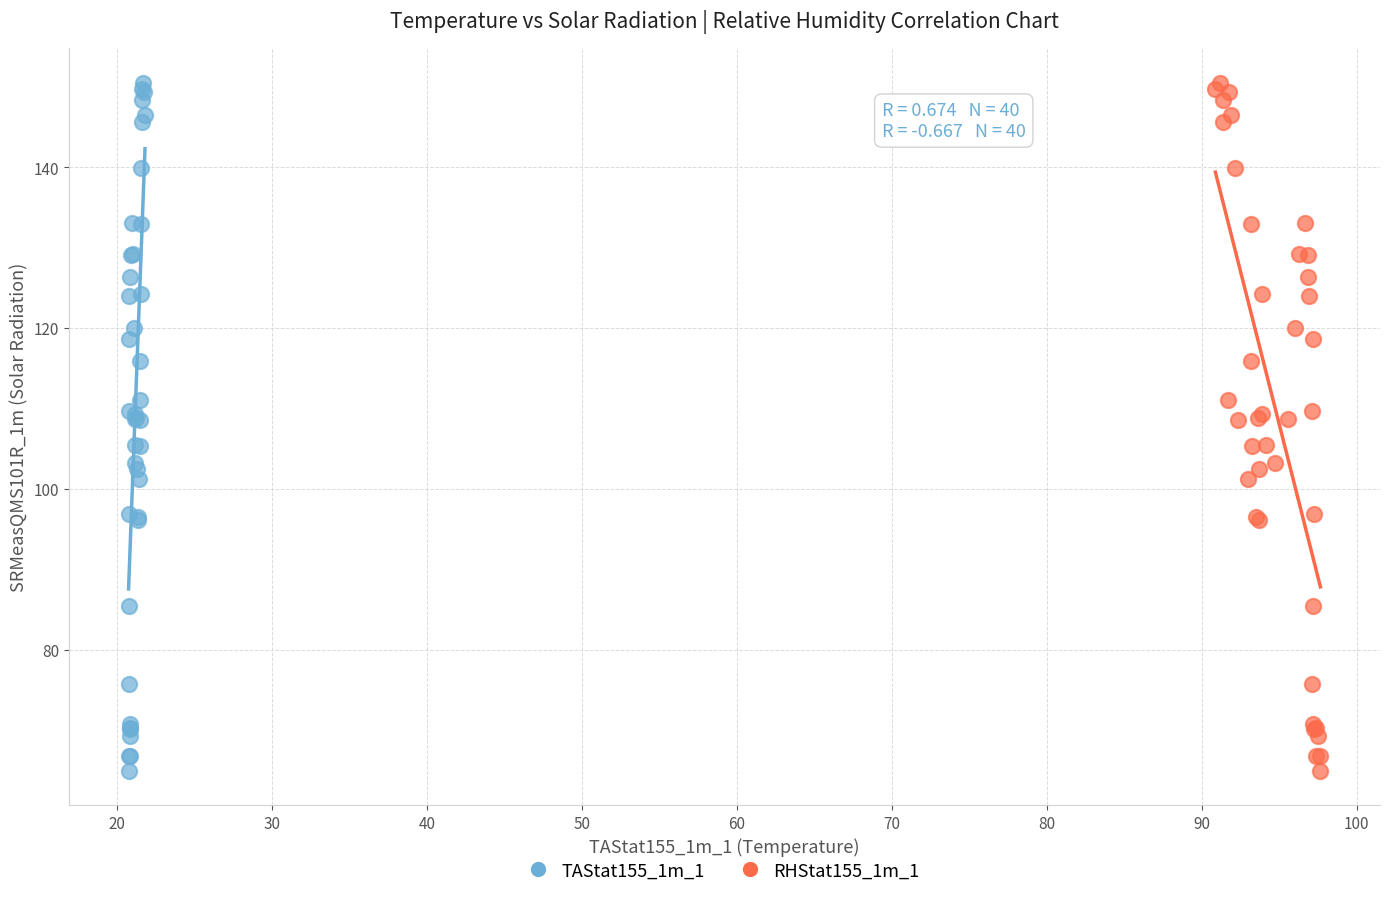

What are all the series names shown in the legend?

TAStat155_1m_1, RHStat155_1m_1